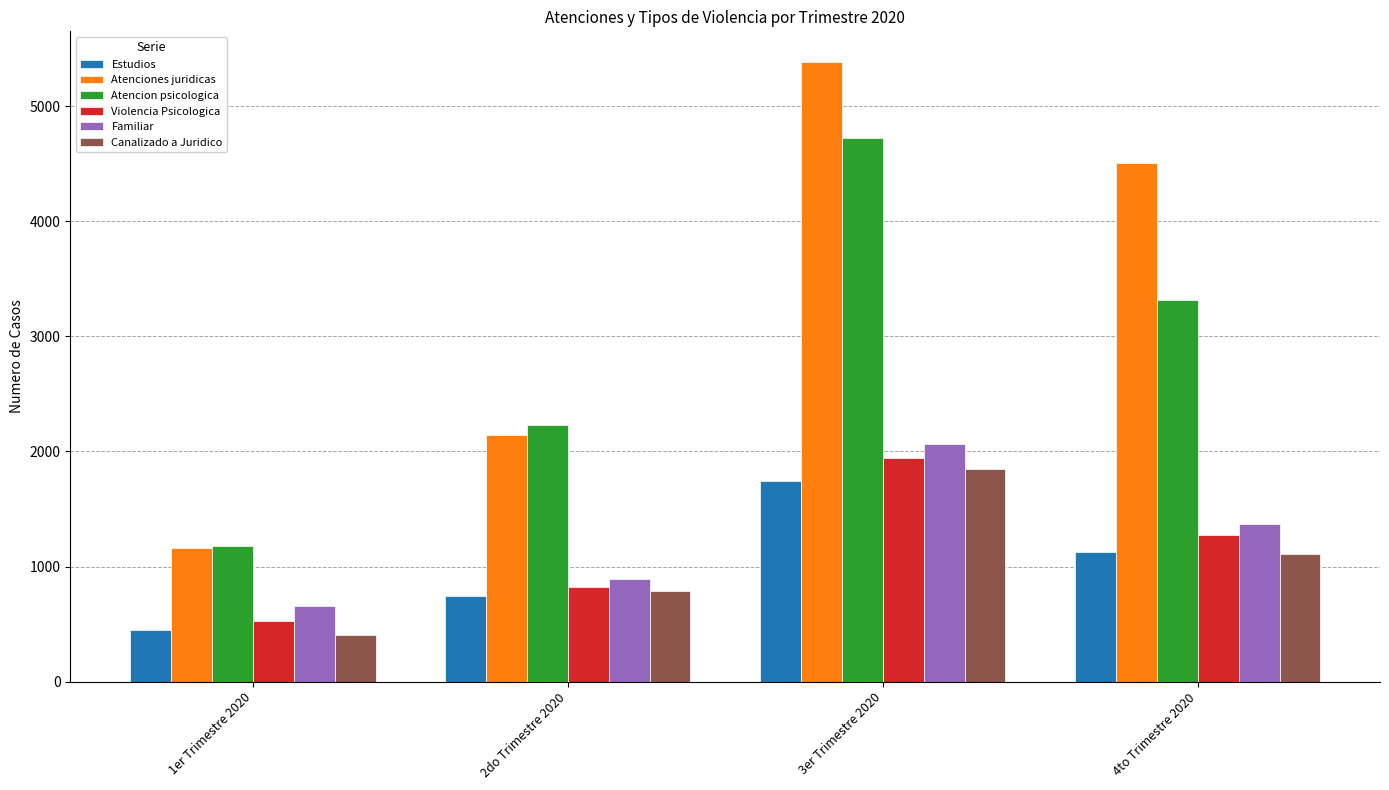

What is the difference between the Atenciones juridicas values at 1er Trimestre 2020 and 3er Trimestre 2020?

4222